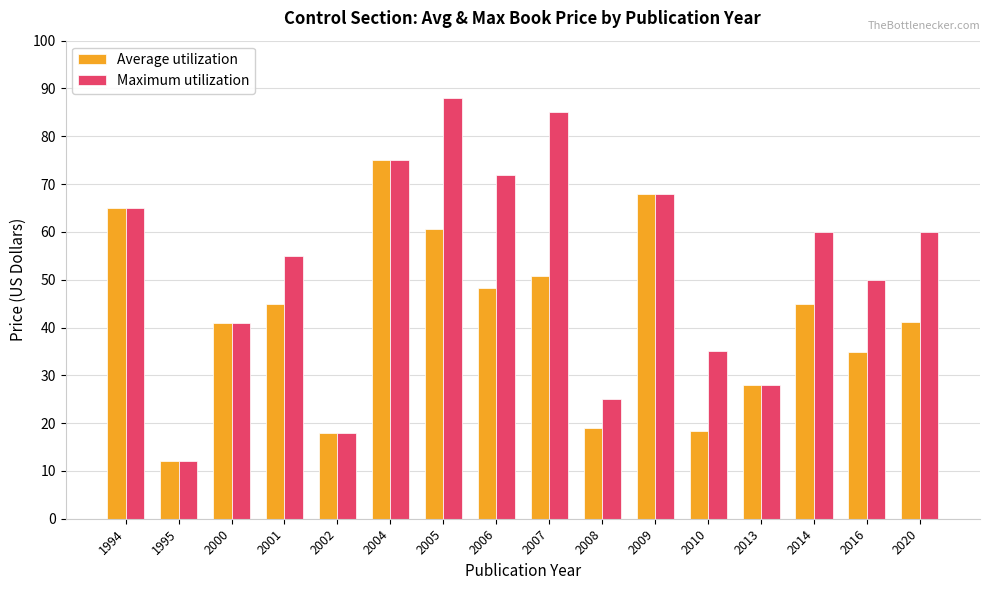

Does the chart contain any negative values?

No